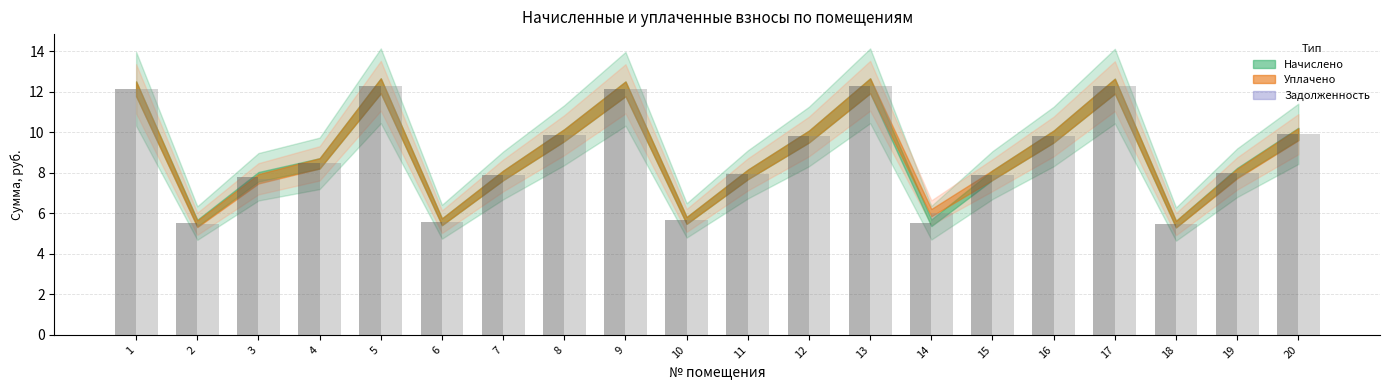

Does the chart contain any negative values?

No